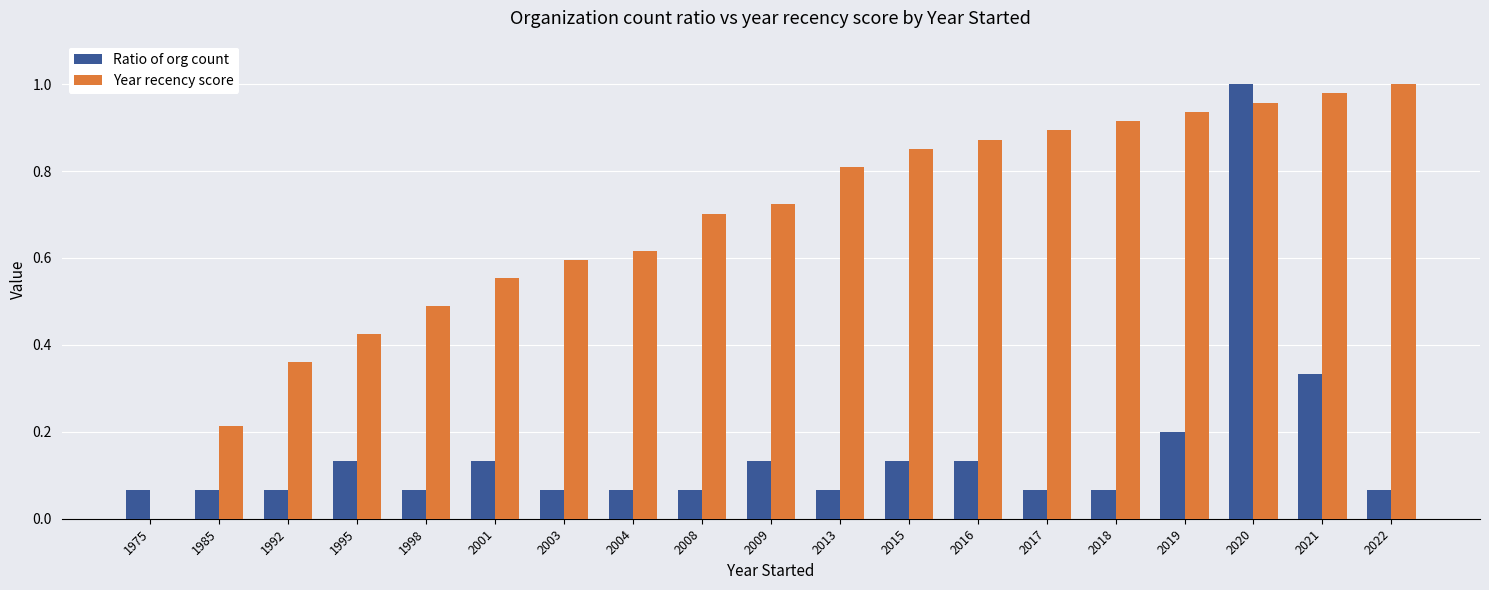

What is the total value across all series at 2021?

1.3